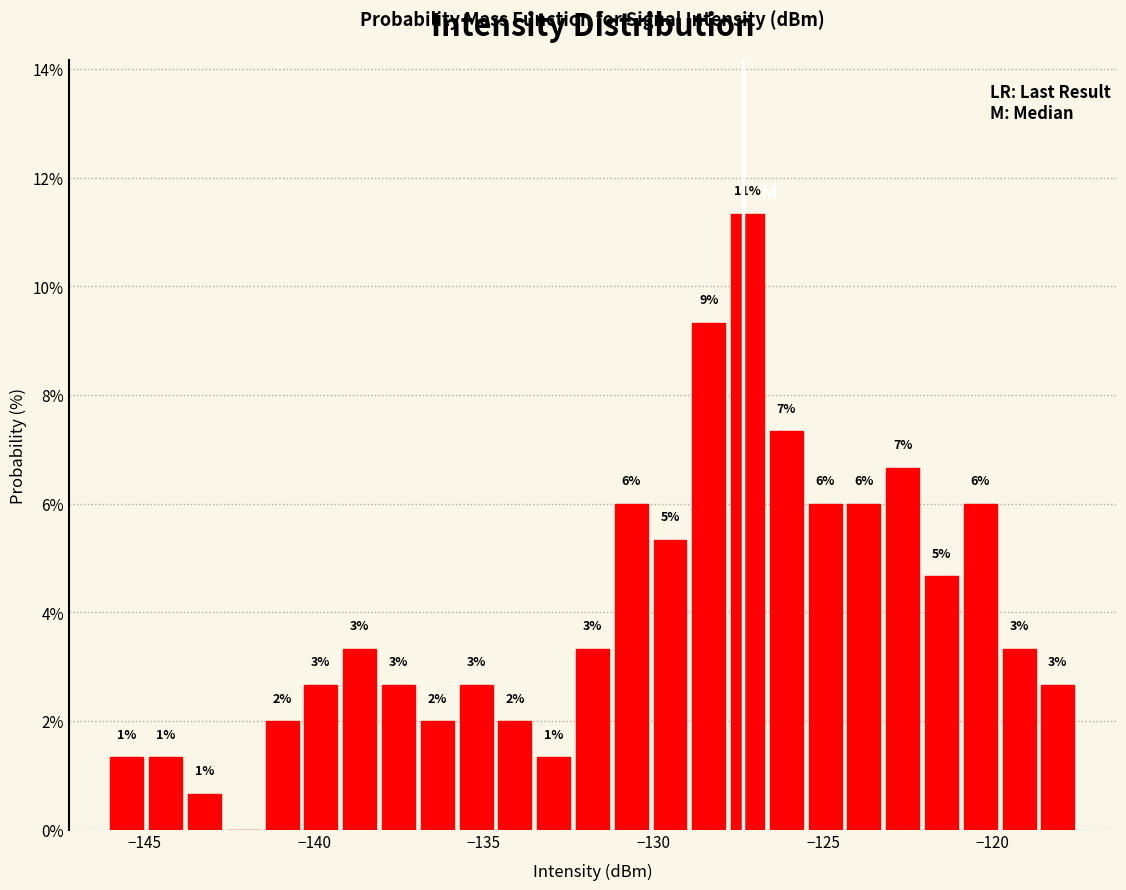

Around what value on the x-axis is the tallest bar? Give the approximate position of its centre, as read against the axis.

-127.0